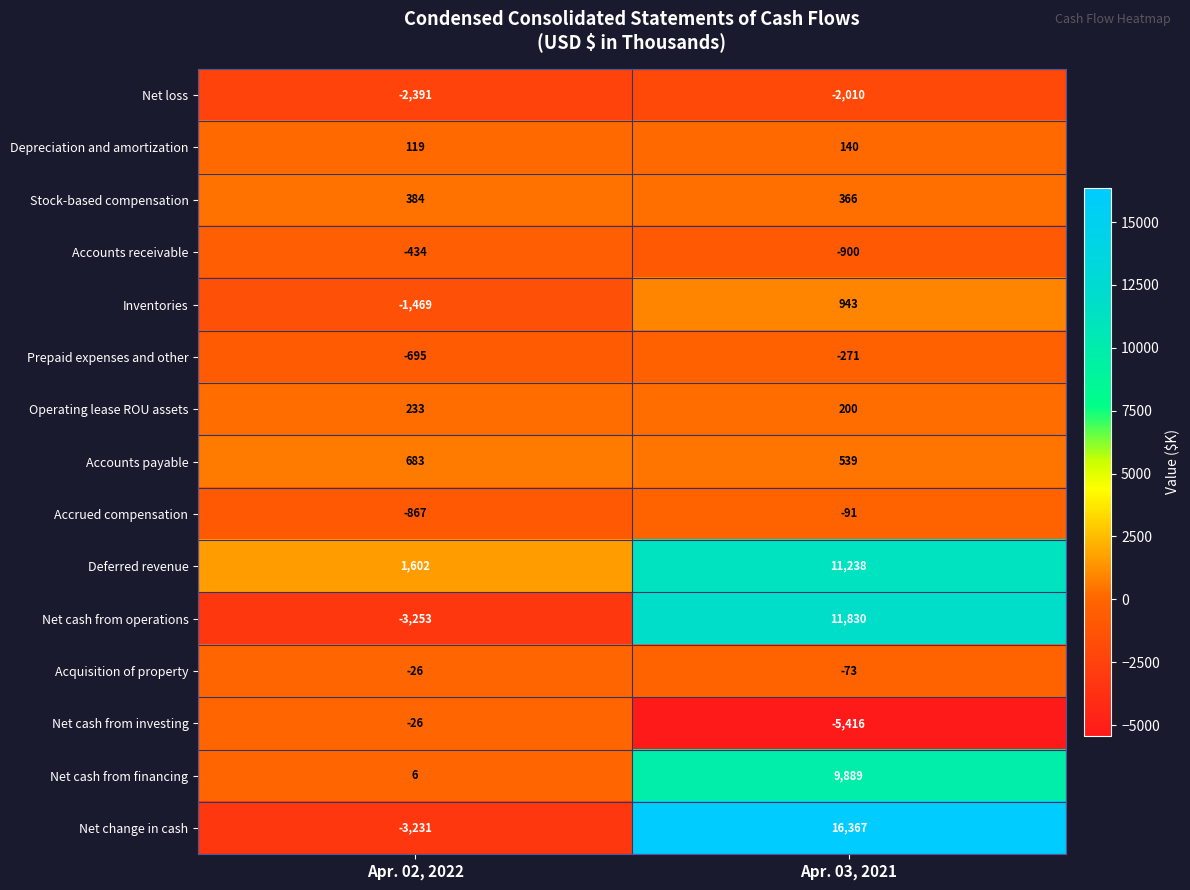

What is the difference between the highest and lowest values at Apr. 02, 2022?

4855